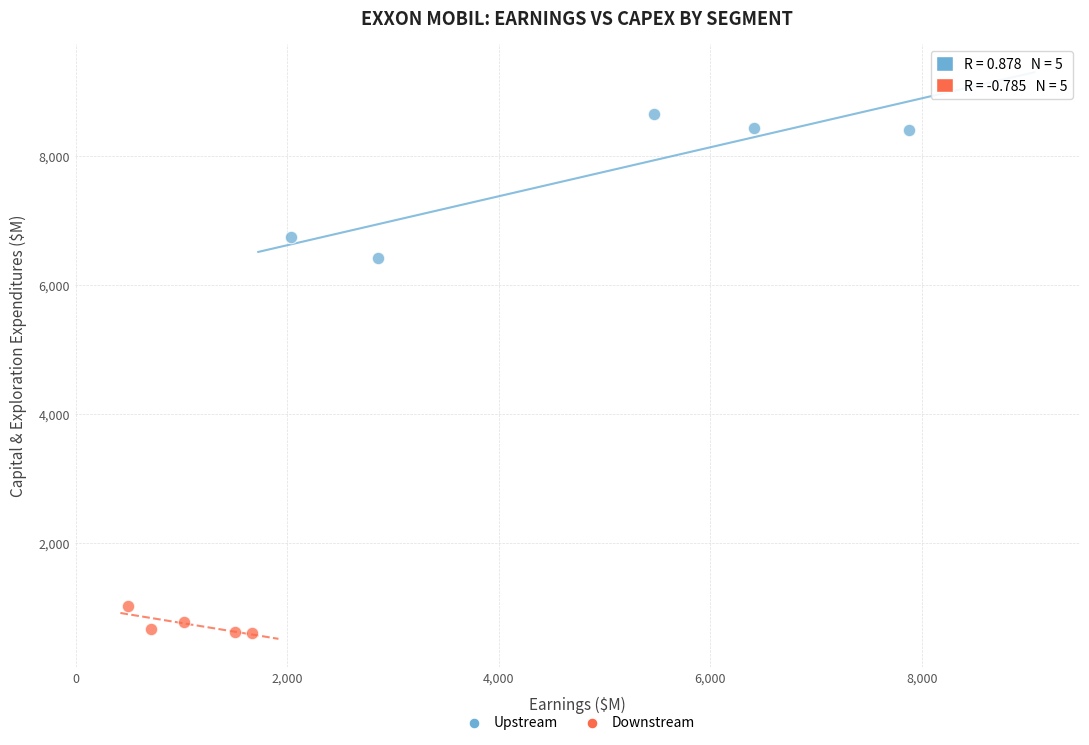

Which series reaches the minimum Y coordinate?

Downstream